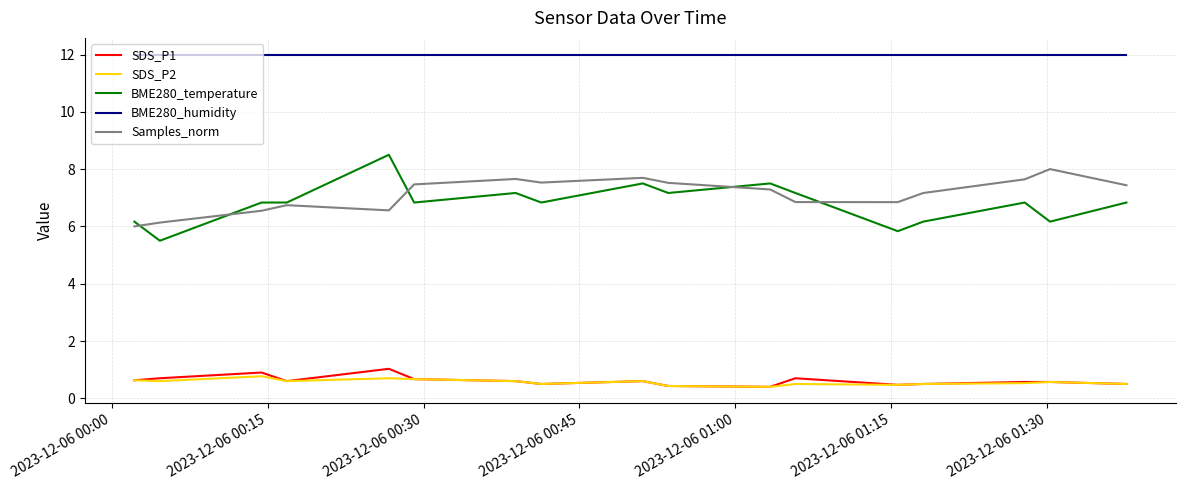

How many lines are shown in the chart?

5